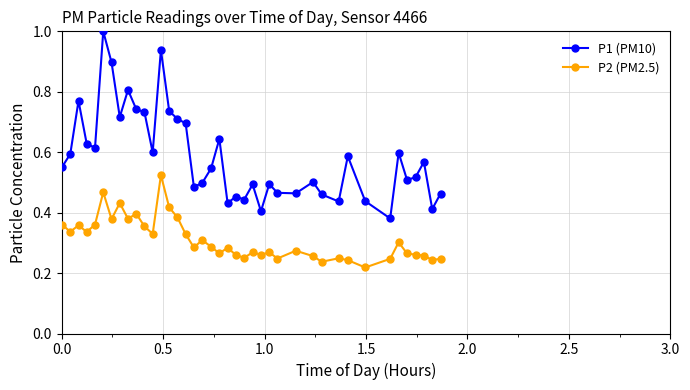

True or false: P2 (PM2.5) and P1 (PM10) cross at least once.

False